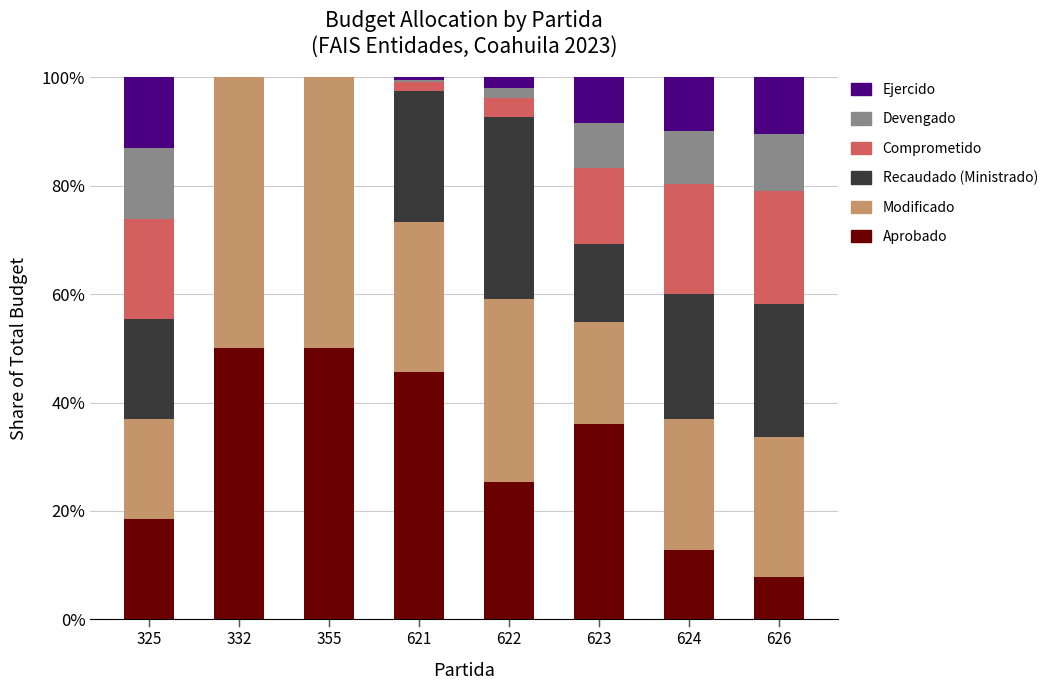

True or false: Aprobado has a value of 0.5 at 355.

True